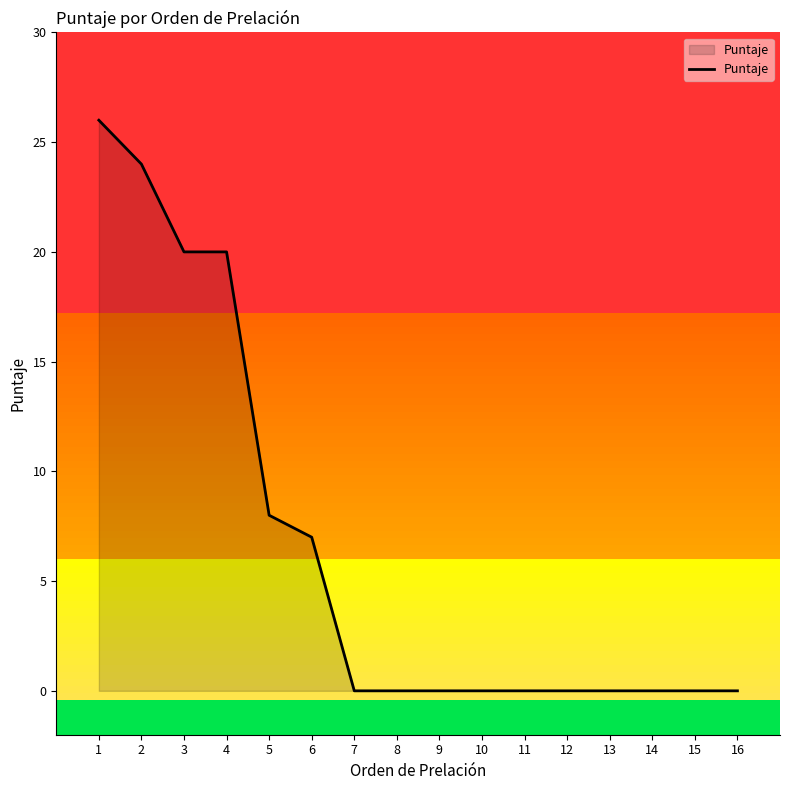

Reading right to left, list all the values displayed in this chart.

16=0	15=0	14=0	13=0	12=0	11=0	10=0	9=0	8=0	7=0	6=7	5=8	4=20	3=20	2=24	1=26